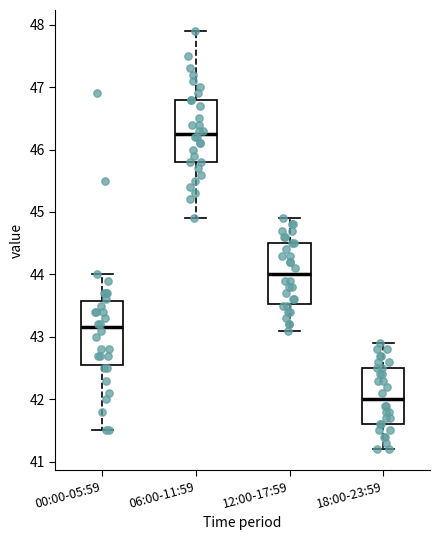

Reading left to right, read every box against the y-axis: the position of its median line, the range the box covers, and the ends of its whiskers. The values are not printed on the chart, so give them approximately, as read against the axis.

00:00-05:59: median 43.2, box 42.6 to 43.6, whiskers 41.5 to 44.0
06:00-11:59: median 46.3, box 45.8 to 46.8, whiskers 44.9 to 47.9
12:00-17:59: median 44.0, box 43.5 to 44.5, whiskers 43.1 to 44.9
18:00-23:59: median 42.0, box 41.6 to 42.5, whiskers 41.2 to 42.9